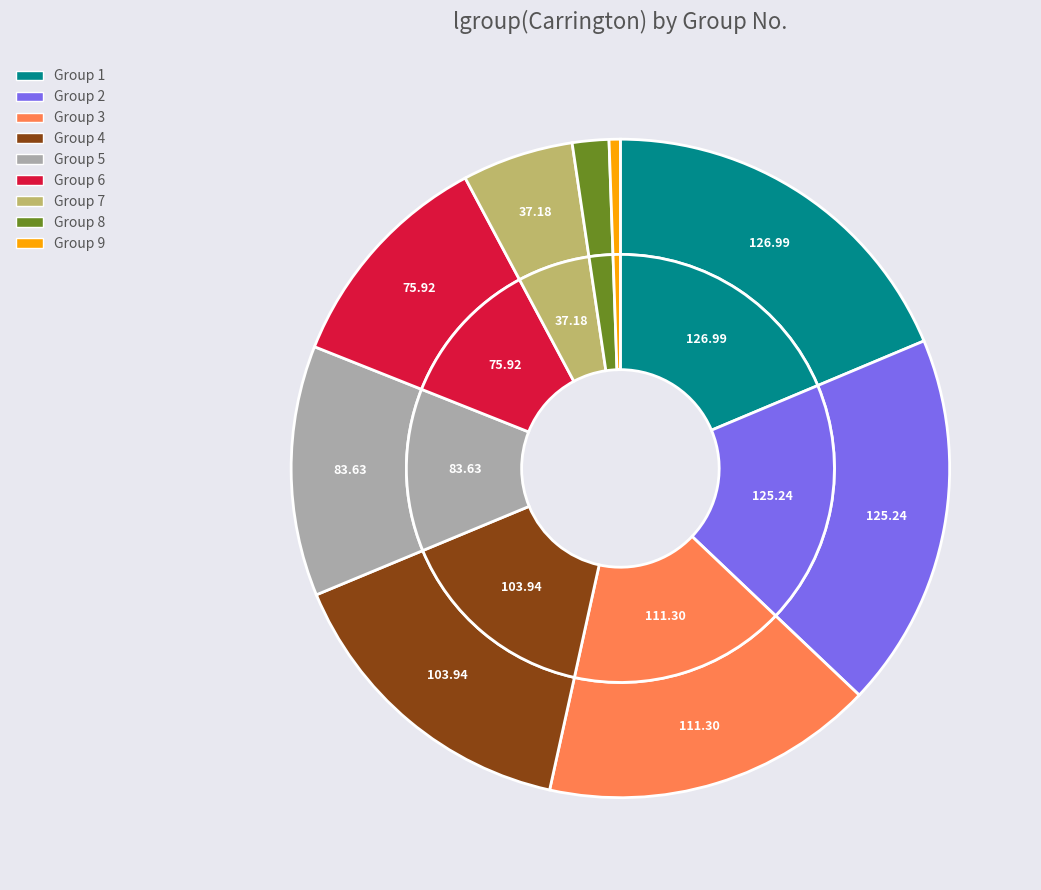

Which slice is the largest?

1